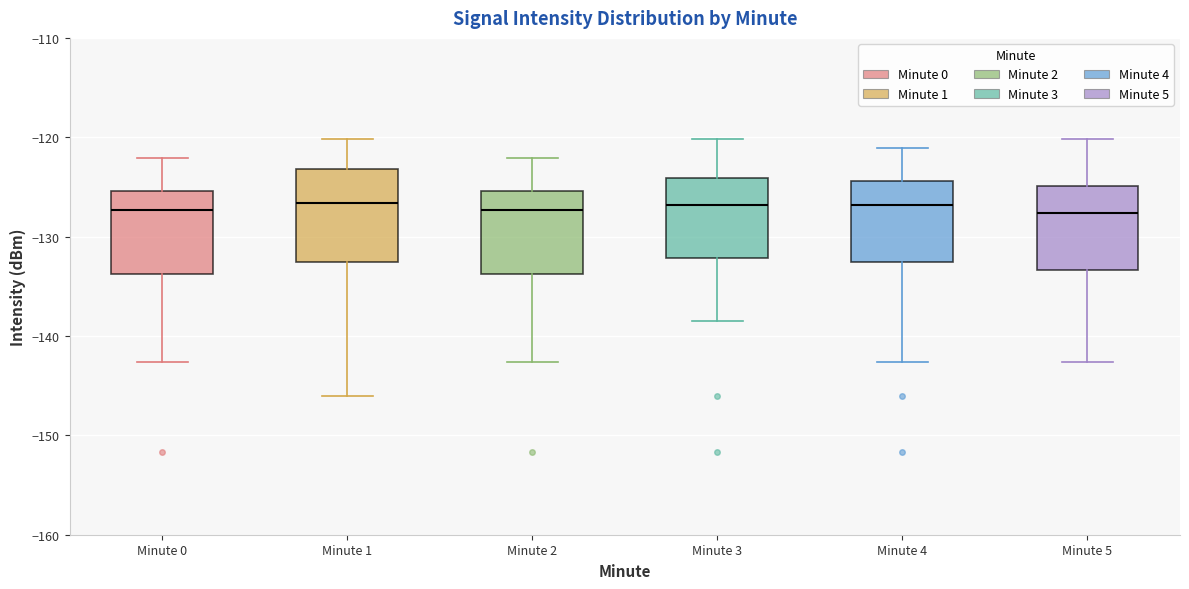

Reading left to right, transcribe this box plot: for each box, give where its median line is, the range the box spans, and where its two whiskers end, as read against the y-axis. The values are not printed on the chart, so give them approximately, as read against the axis.

Minute 0: median -127, box -134 to -125, whiskers -143 to -122
Minute 1: median -127, box -133 to -123, whiskers -146 to -120
Minute 2: median -127, box -134 to -125, whiskers -143 to -122
Minute 3: median -127, box -132 to -124, whiskers -139 to -120
Minute 4: median -127, box -133 to -124, whiskers -143 to -121
Minute 5: median -128, box -133 to -125, whiskers -143 to -120